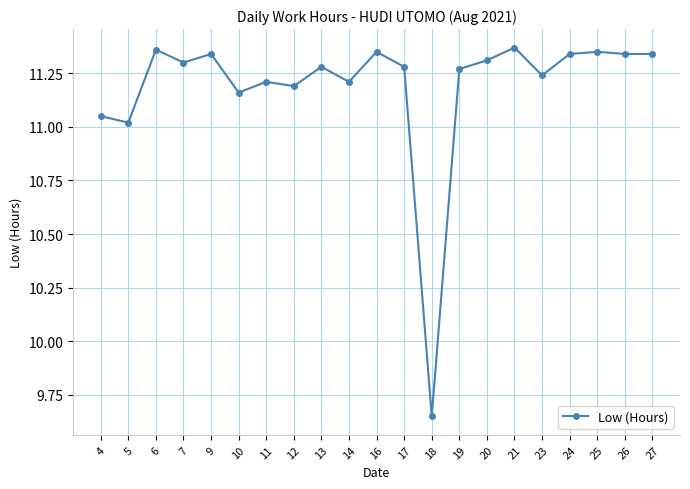

True or false: the data has more than 2 interior local peaks.

True